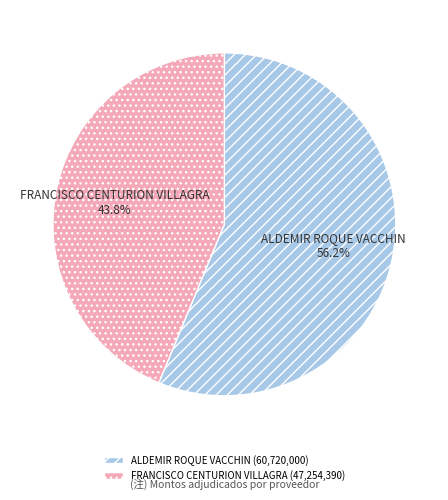

Is it true that FRANCISCO CENTURION VILLAGRA is 44% of the pie?

True